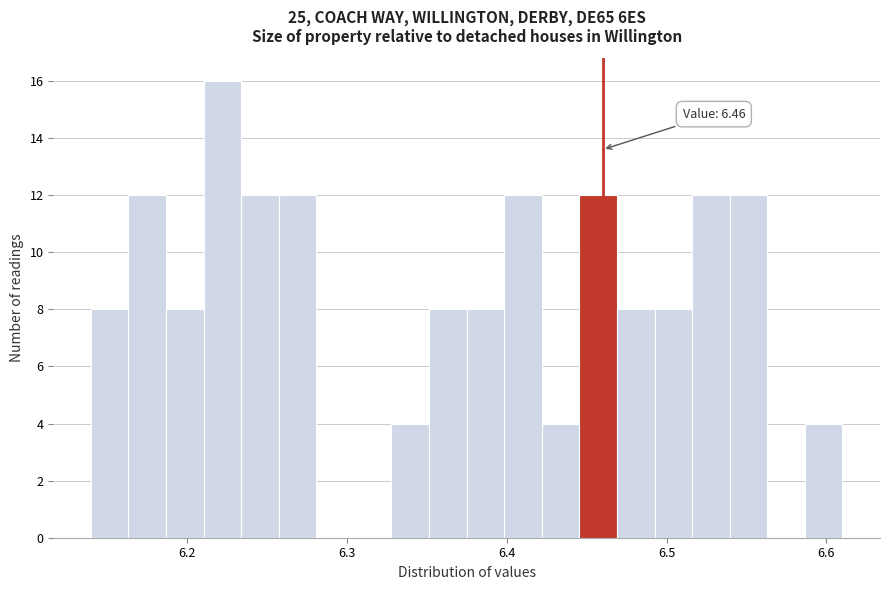

Read against the x-axis, roughly where is the centre of the tallest bar?

6.22